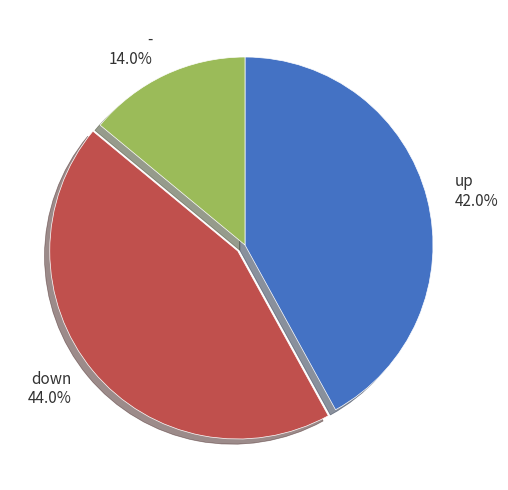

Which slice is the smallest?

-